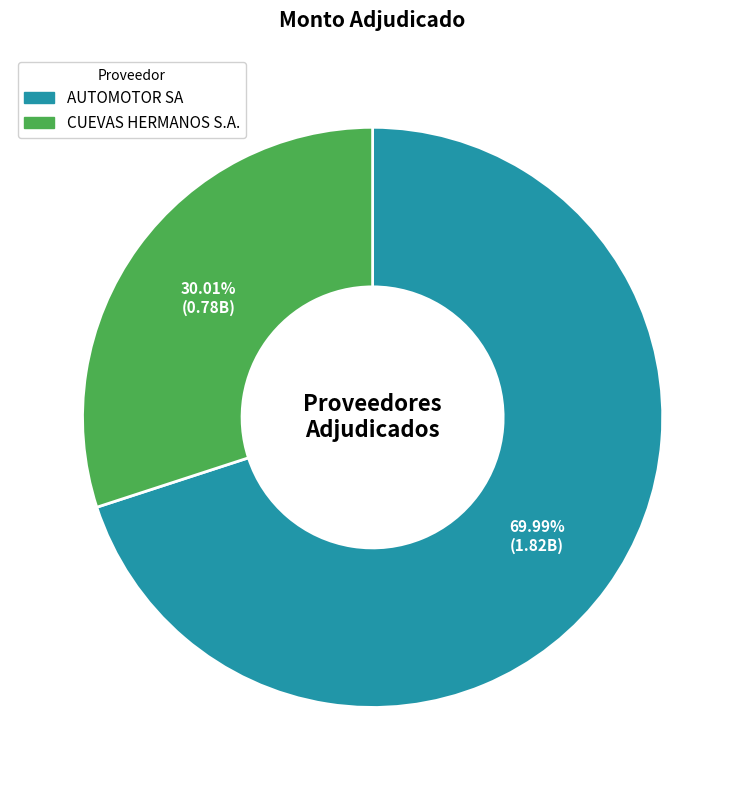

Rank the categories by value from lowest to highest.

CUEVAS HERMANOS S.A., AUTOMOTOR SA